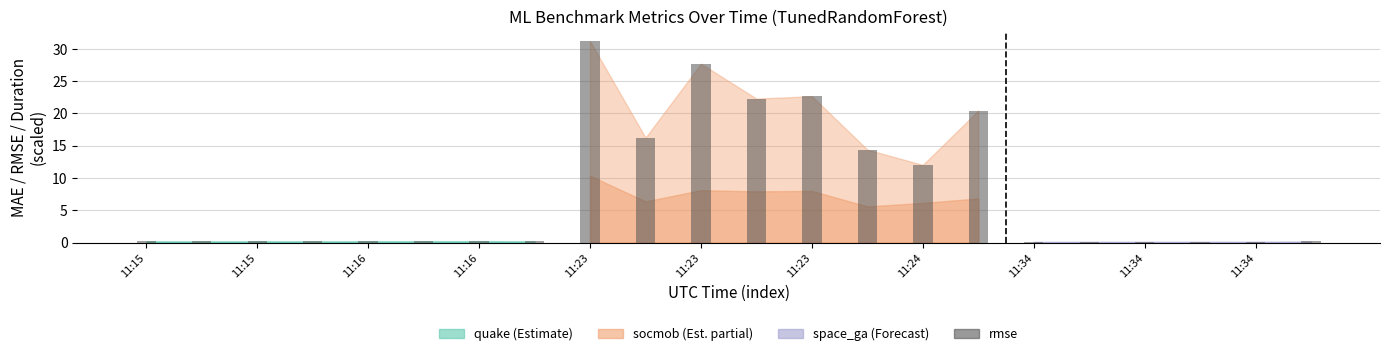

What is the maximum value shown in the chart?

31.2